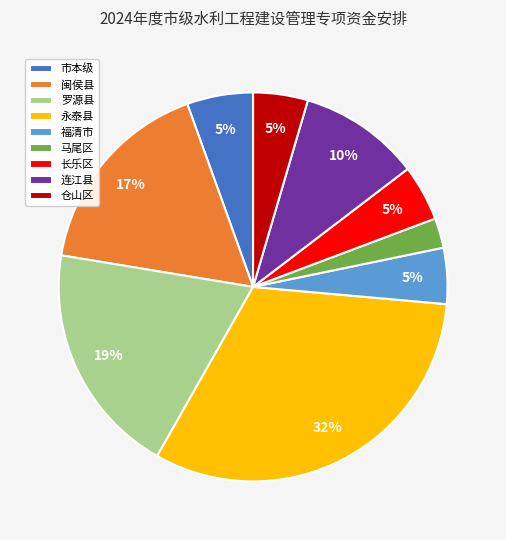

Which has a higher value, 闽侯县 or 市本级?

闽侯县